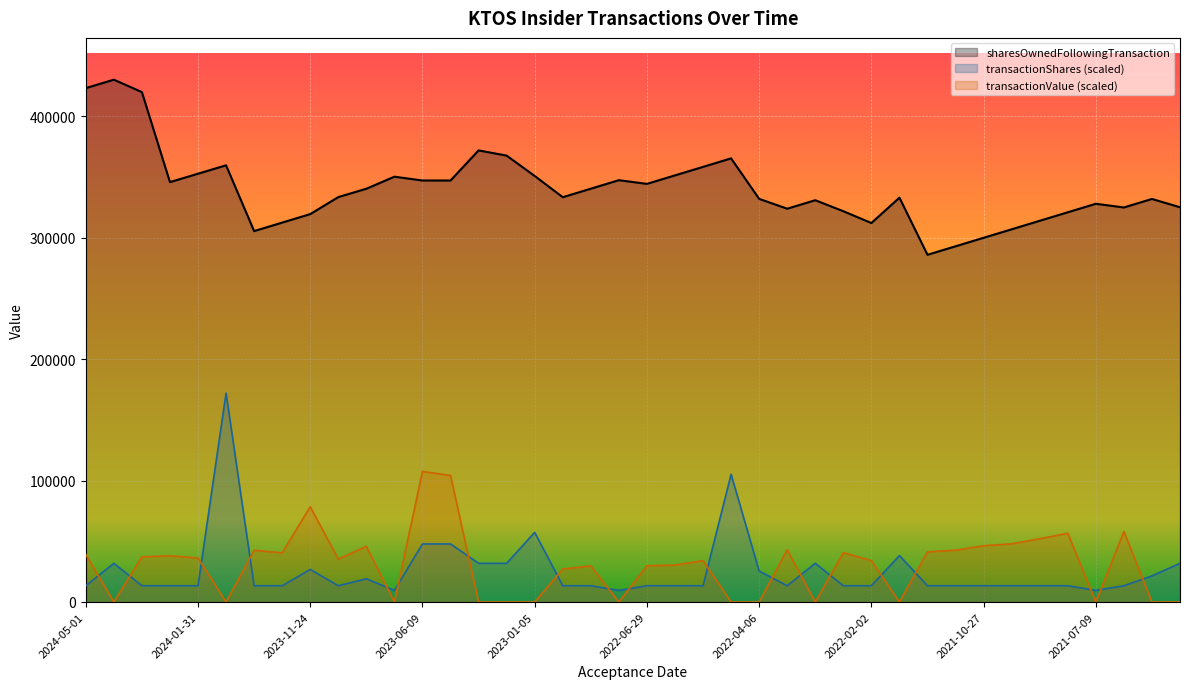

At 2022-04-01, list the series in order from largest to smallest.

sharesOwnedFollowingTransaction, transactionValue, transactionShares